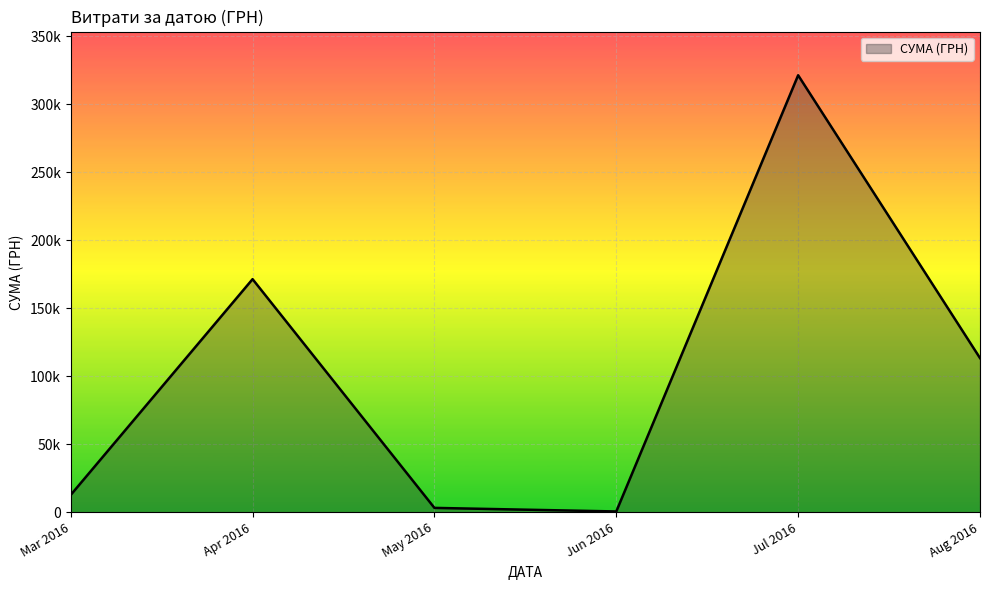

Does the chart have visible grid lines?

Yes